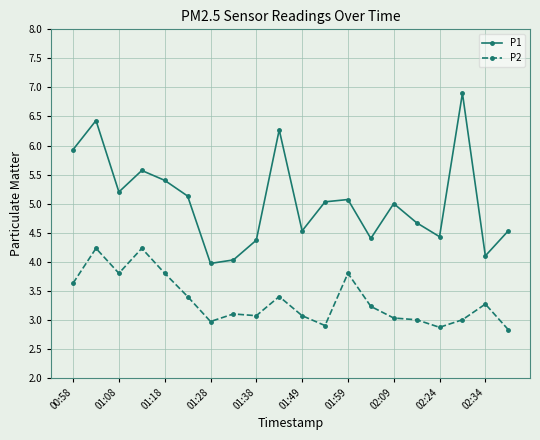

Which series has the widest spread of values?

P1